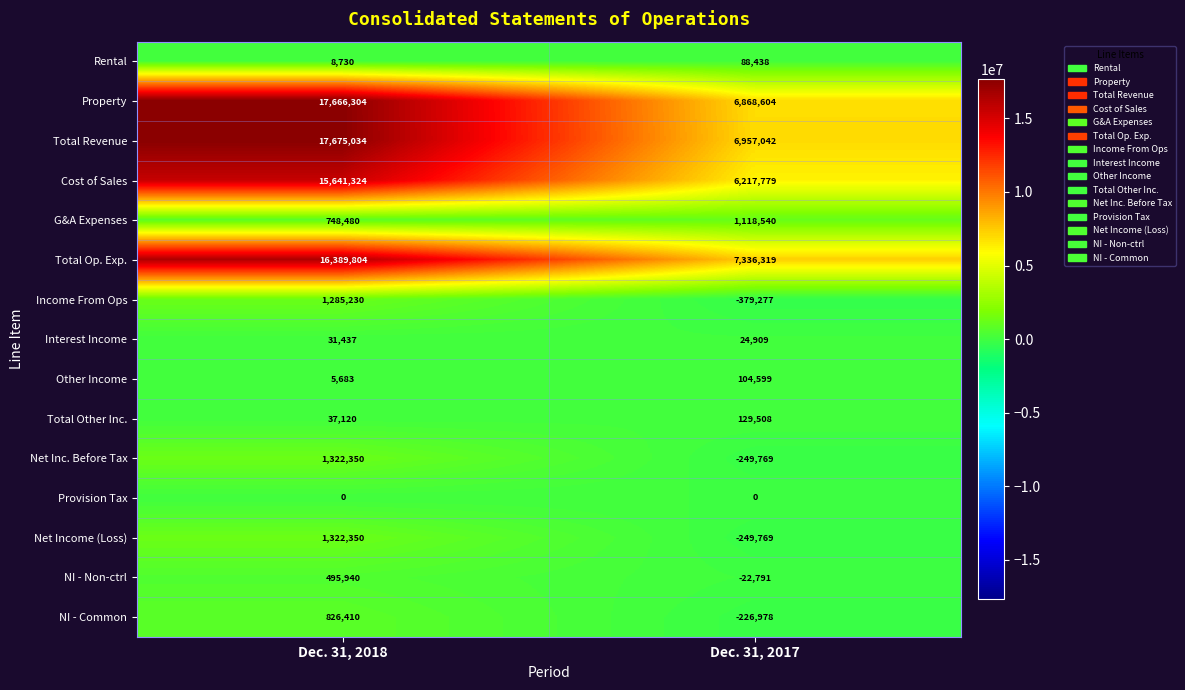

Which series has the largest total across all categories?

Total Revenue